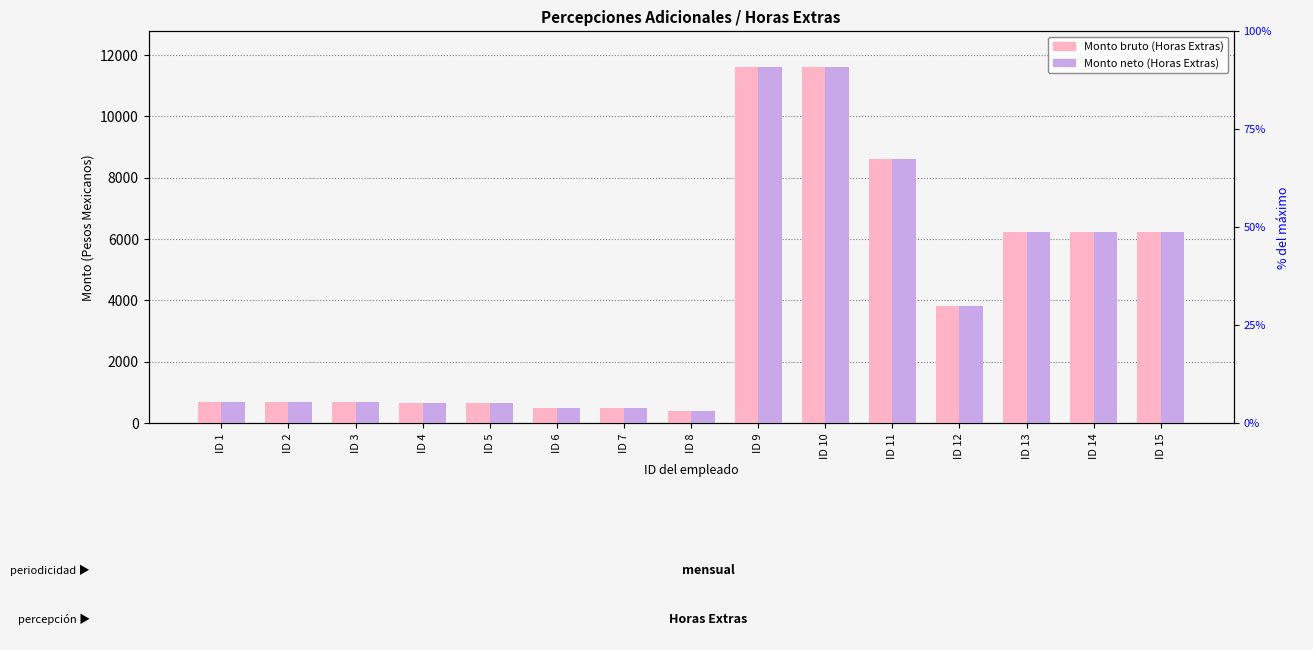

How many data points in Monto bruto (Horas Extras) are less than 688?

5